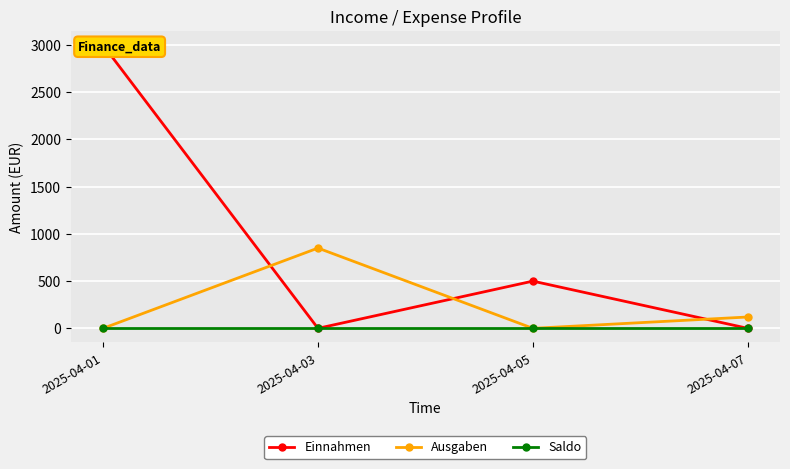

At which category does Ausgaben reach its first local peak?

2025-04-03